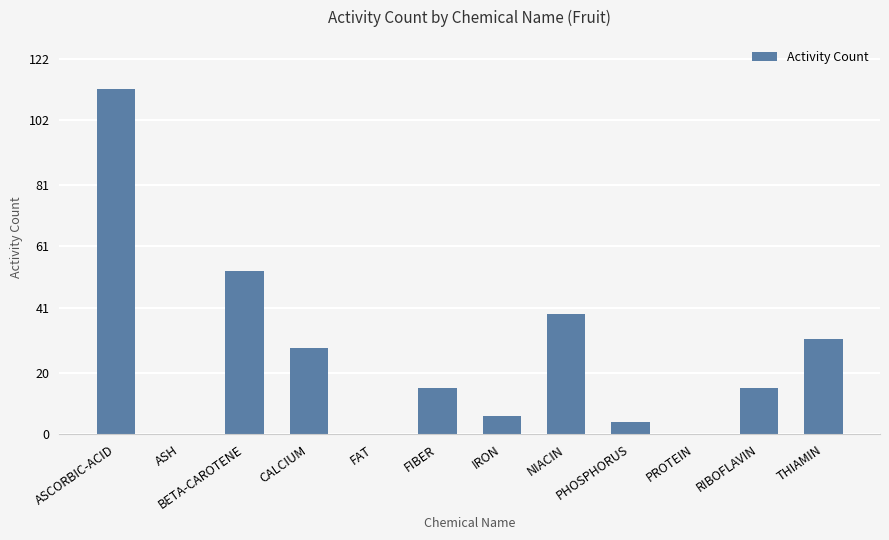

What is the difference between the values at NIACIN and THIAMIN?

8